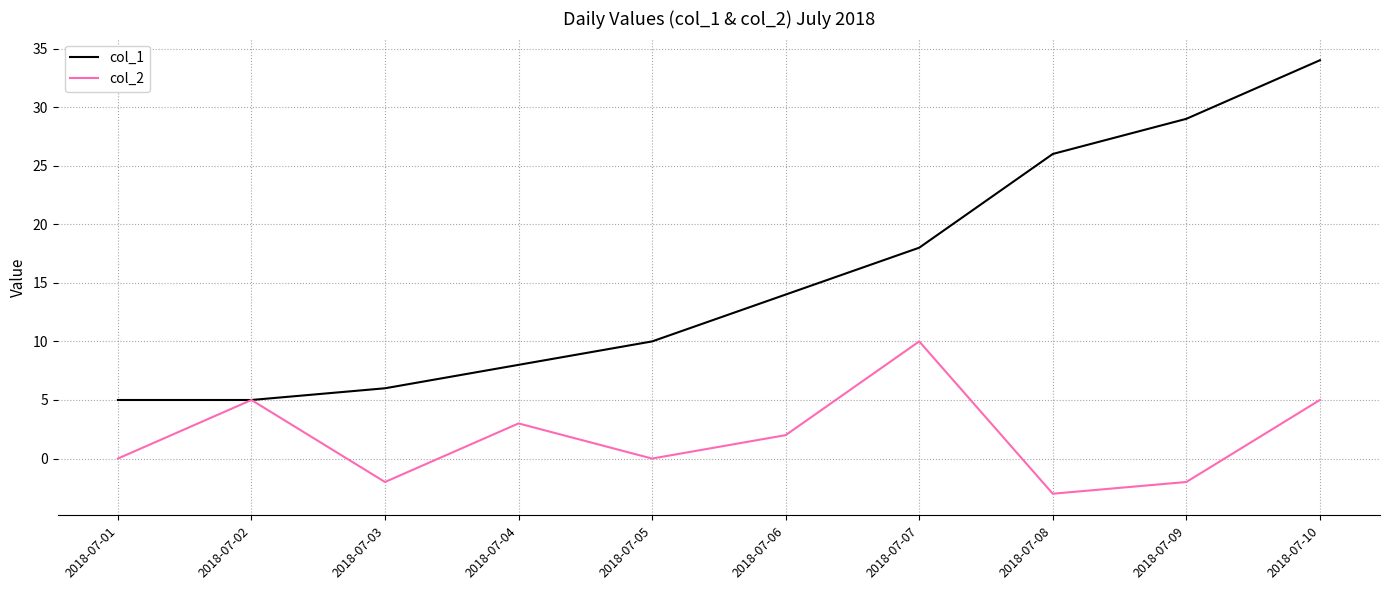

Which series has the largest range (max minus min)?

col_1